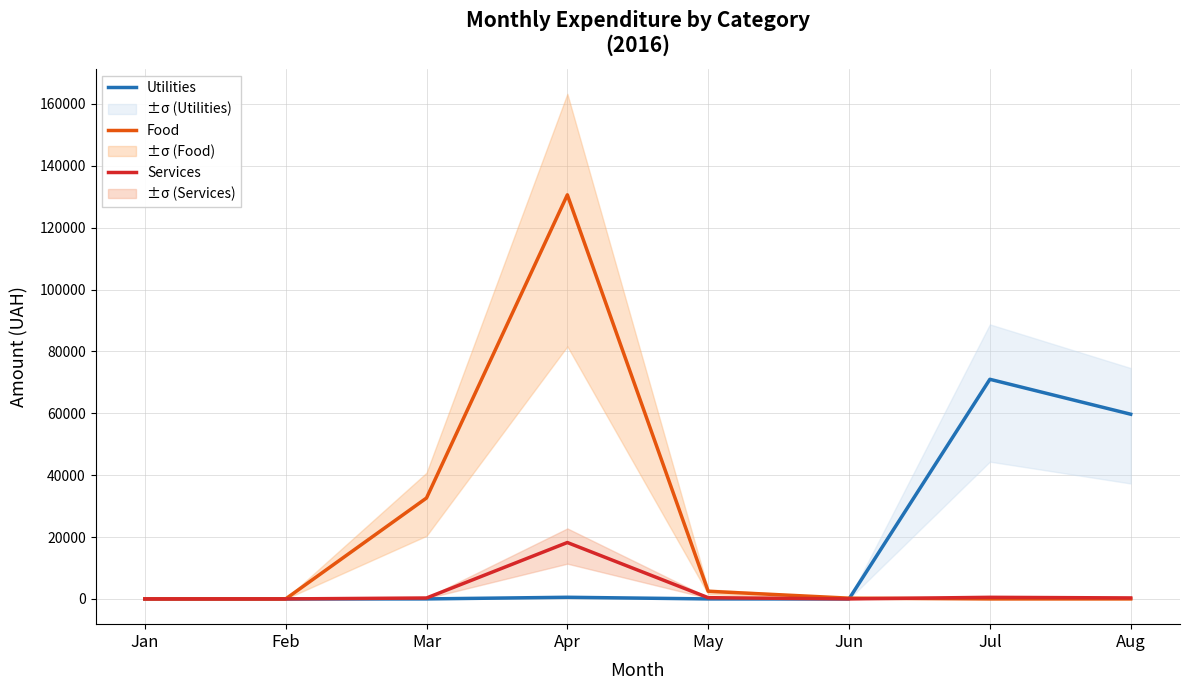

Reading left to right, transcribe all the data shown in this chart.

Utilities: 0.0	0.0	0.0	527.8	0.0	0.0	70982.6	59693.5
Food: 0.0	0.0	32615.6	130598.6	2468.5	240.0	0.0	0.0
Services: 0.0	0.0	295.6	18224.7	397.9	0.0	515.6	316.6